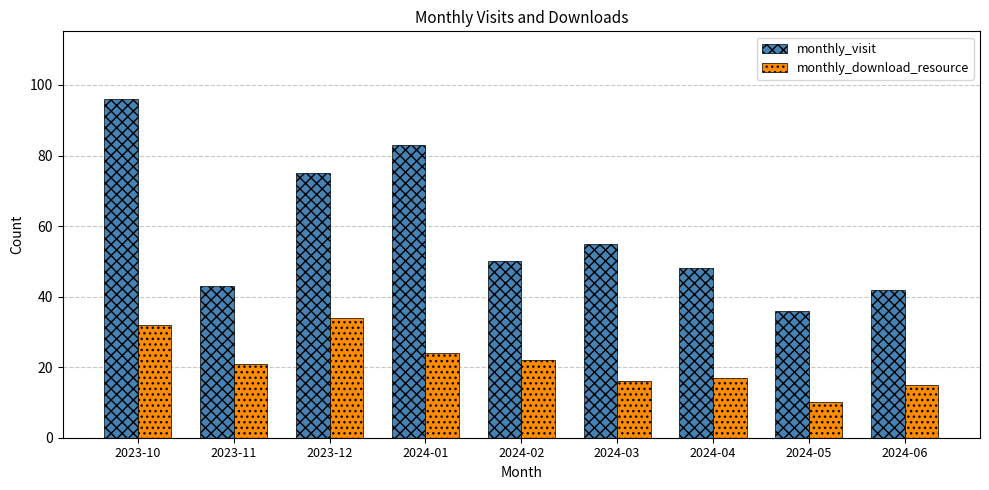

List the series in order of their overall mean, lowest first.

monthly_download_resource, monthly_visit